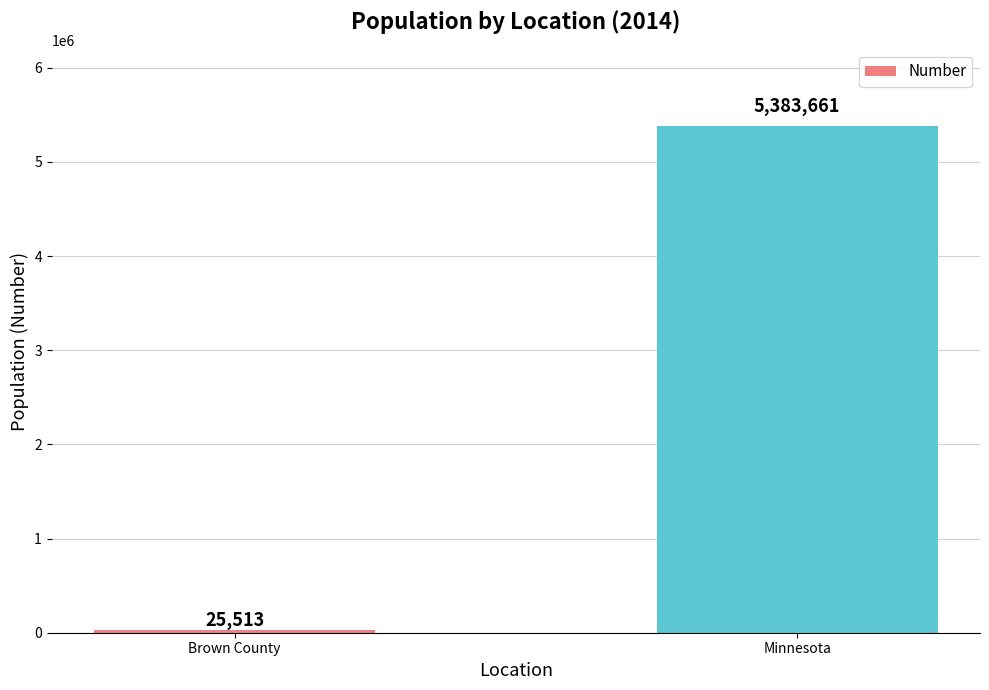

Where is the data nearest to the value 2704587?

Brown County